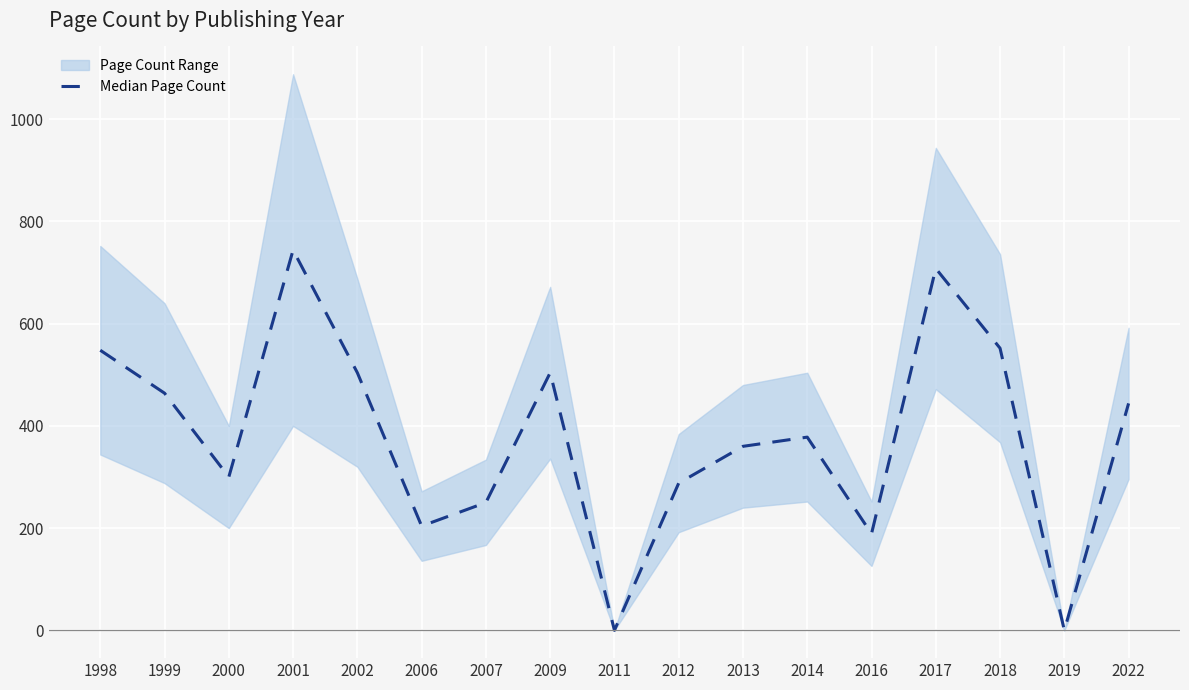

How many lines are shown in the chart?

1